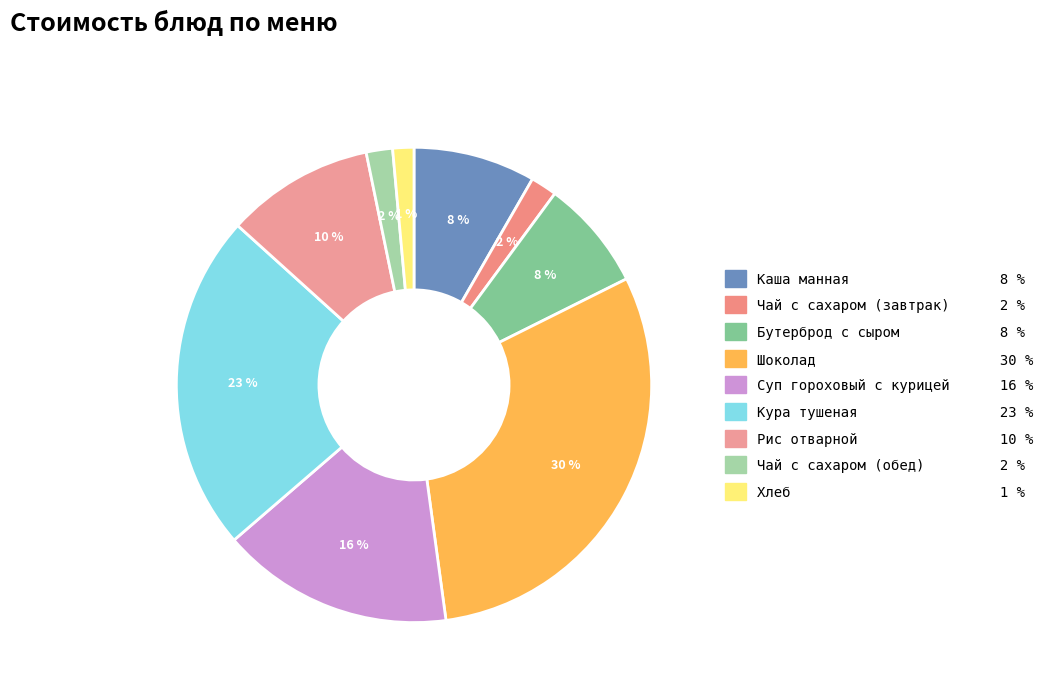

Between Хлеб and Чай с сахаром (обед), which is larger?

Чай с сахаром (обед)